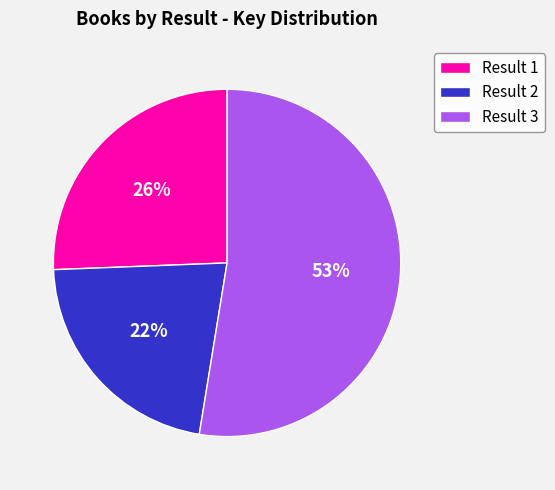

Is there any slice that represents more than half of the pie?

Yes